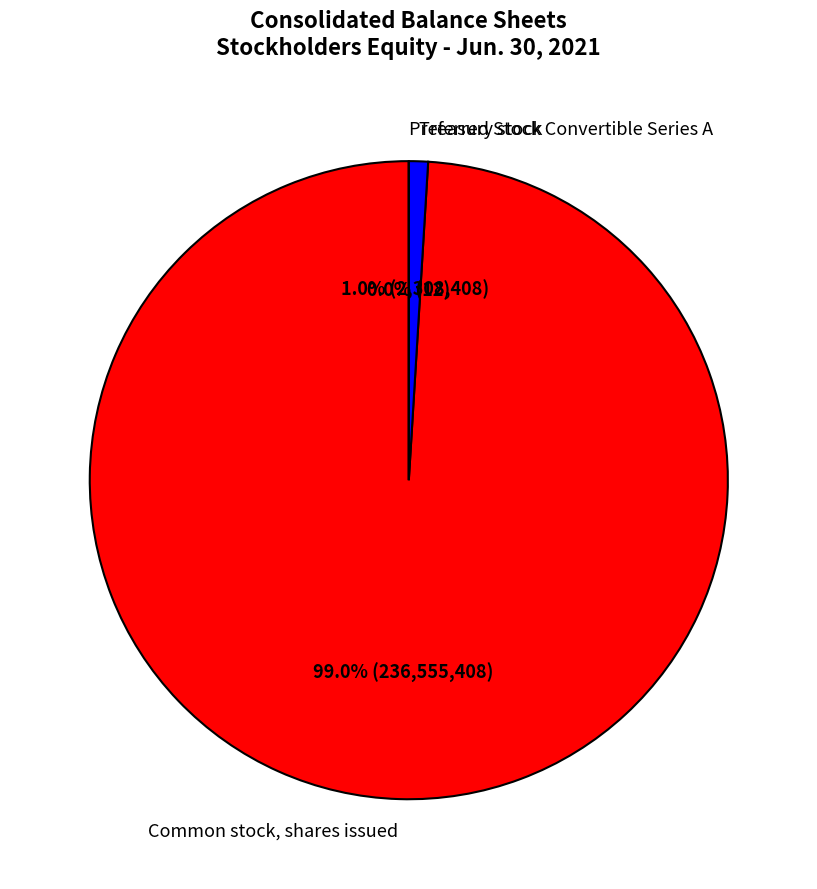

How much of the chart is everything except Preferred Stock Convertible Series A?

100.0%